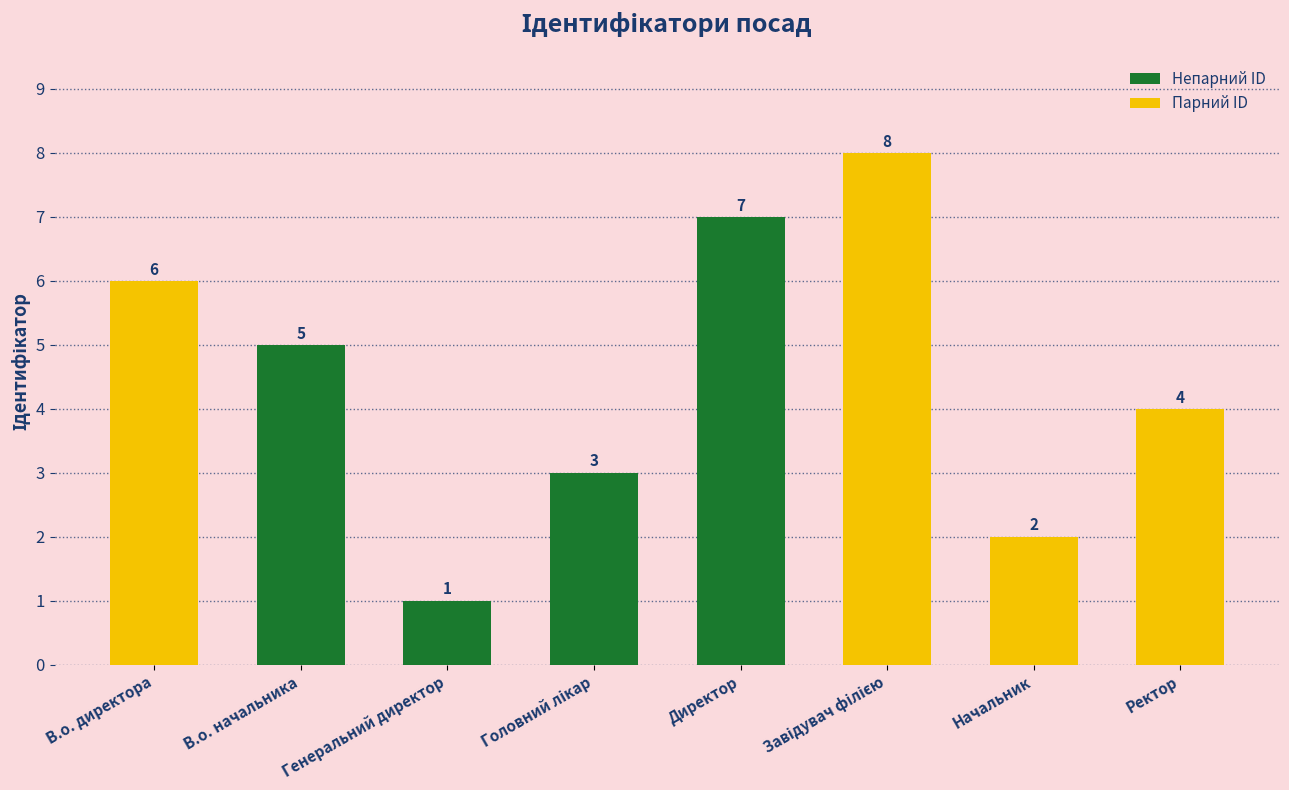

What is the change in value from В.о. директора to Директор?

+1